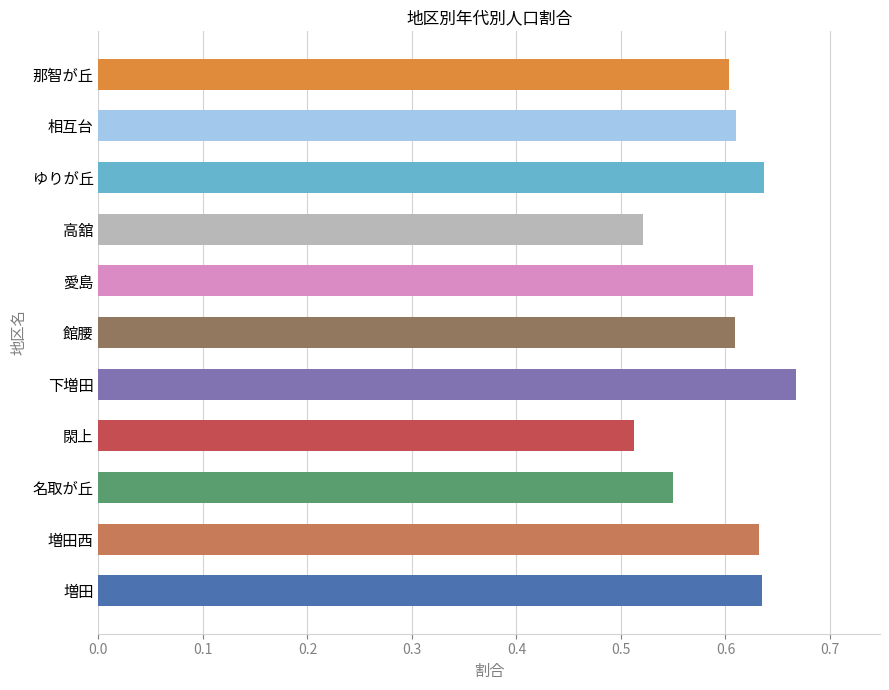

At which category does the chart reach its peak across all series?

下増田